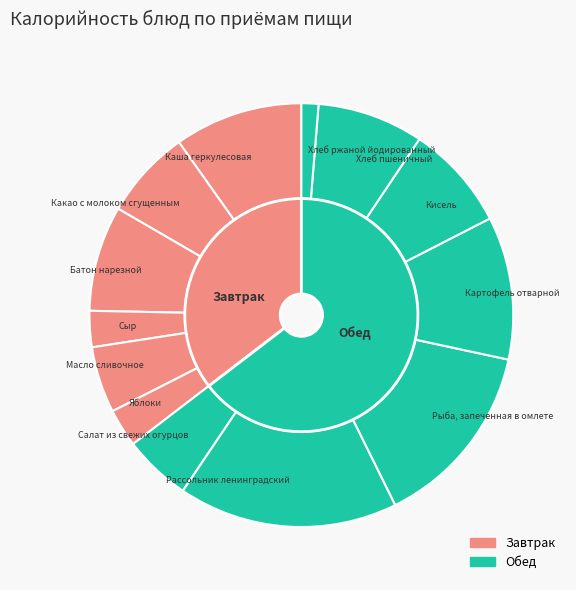

What is the change in value from Какао с молоком сгущенным to Салат из свежих огурцов?

-21.7